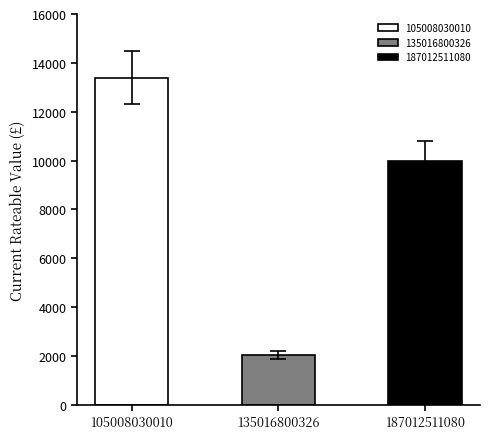

Rank the categories by value from lowest to highest.

135016800326, 187012511080, 105008030010